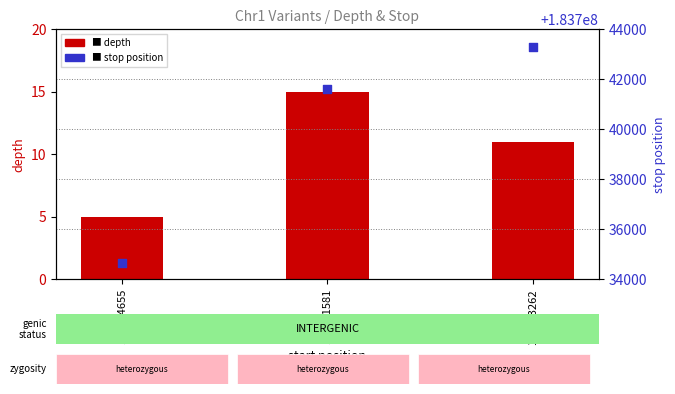

What are all the series names shown in the legend?

depth, stop position